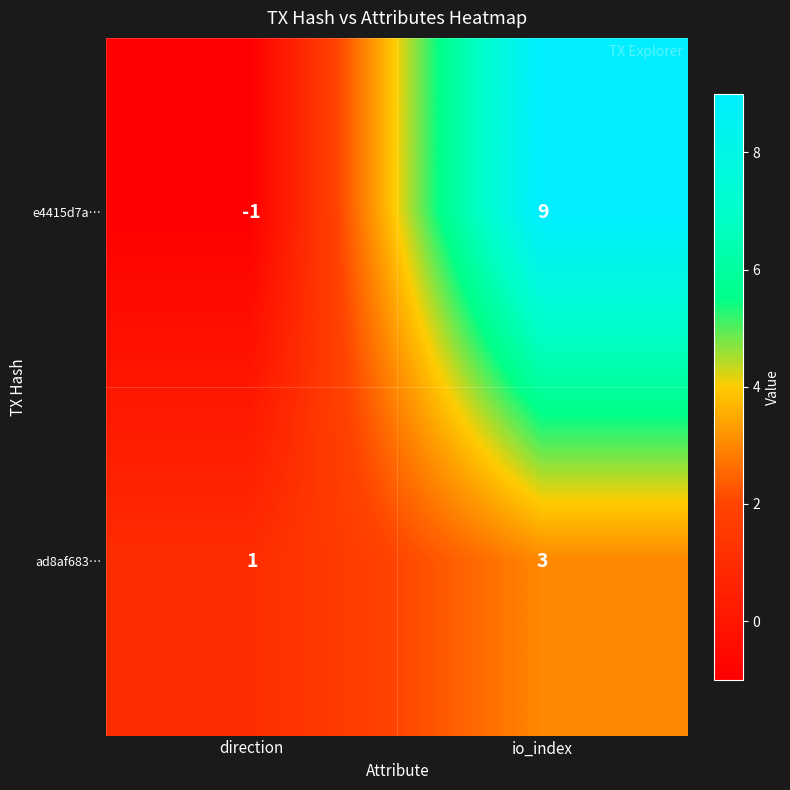

Which series has the widest spread of values?

e4415d7a…